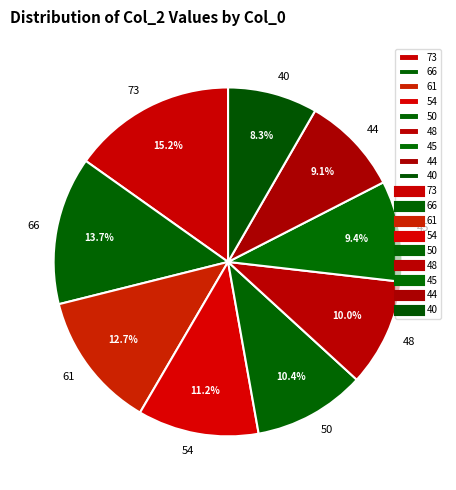

True or false: 40 accounts for 22% of the total.

False